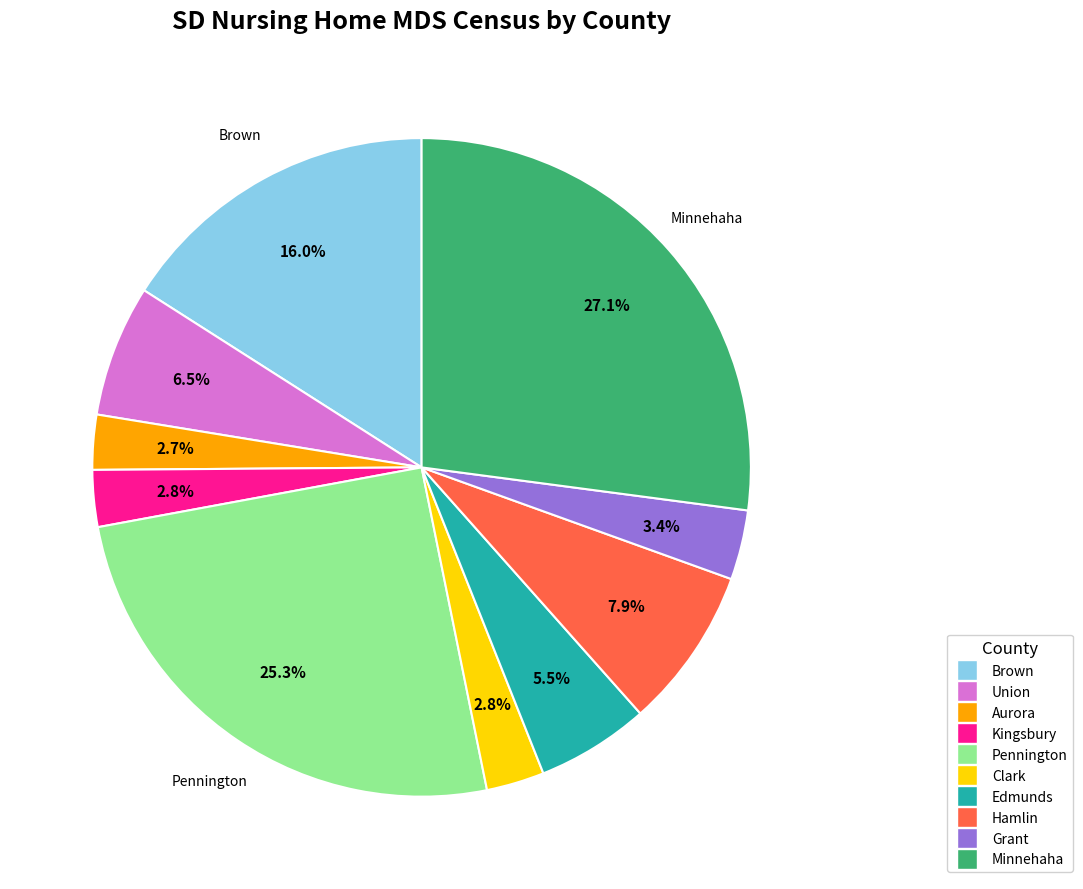

Is there any slice that represents more than half of the pie?

No